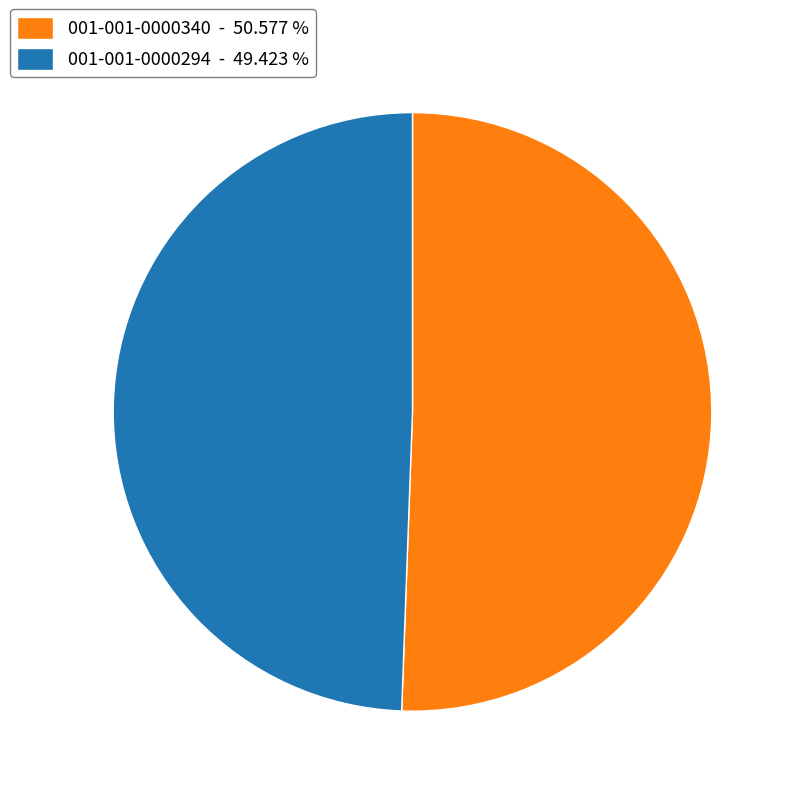

How many slices are in this pie chart?

2